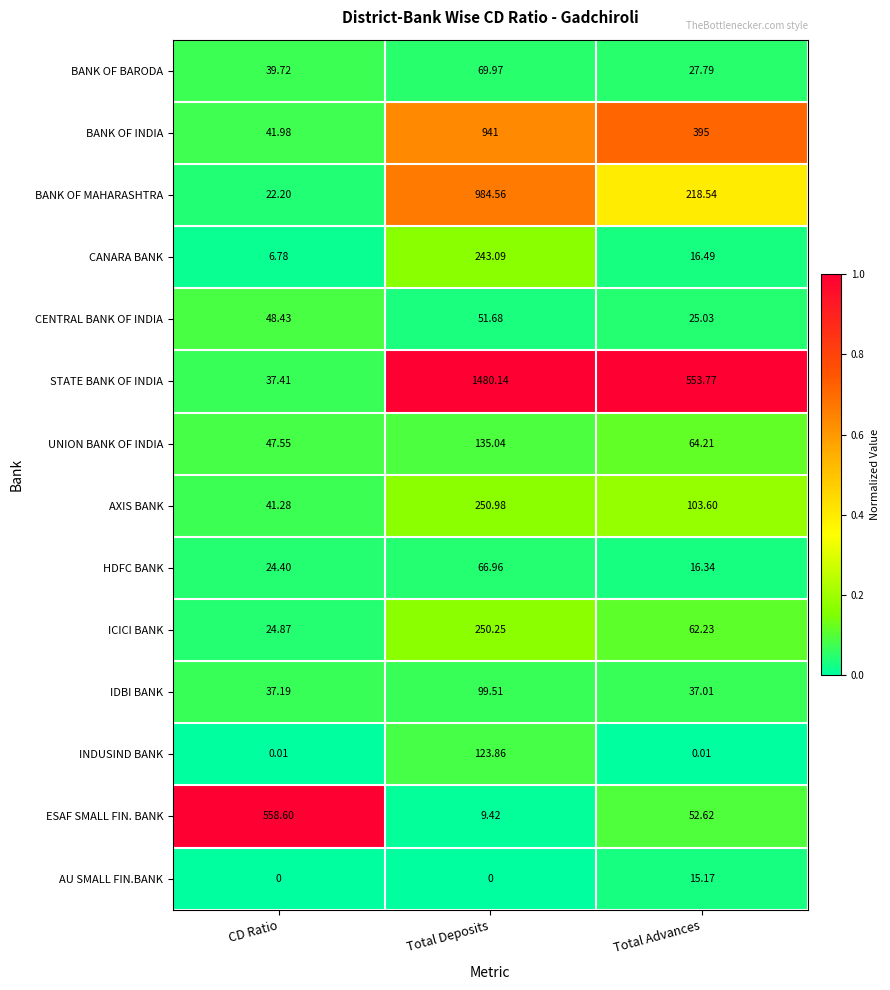

Between Total Deposits and Total Advances, which series saw the biggest shift?

STATE BANK OF INDIA